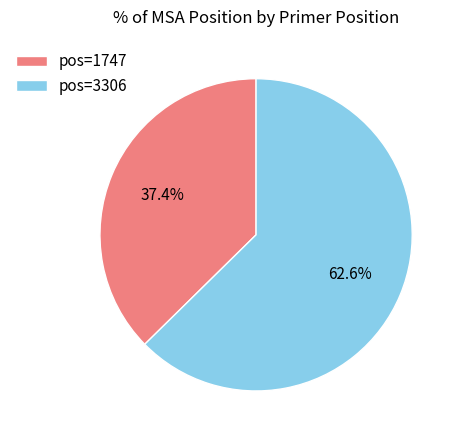

What is the ratio of the value at pos=1747 to the value at pos=3306?

0.6